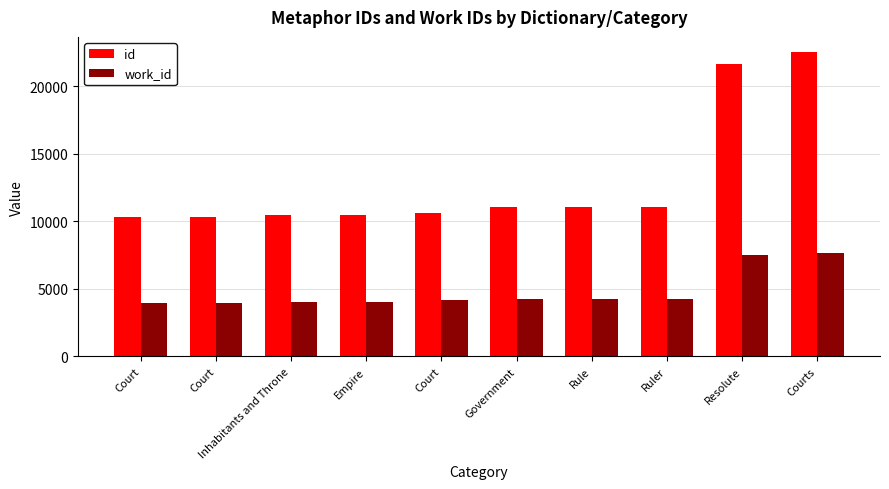

What are all the series names shown in the legend?

id, work_id